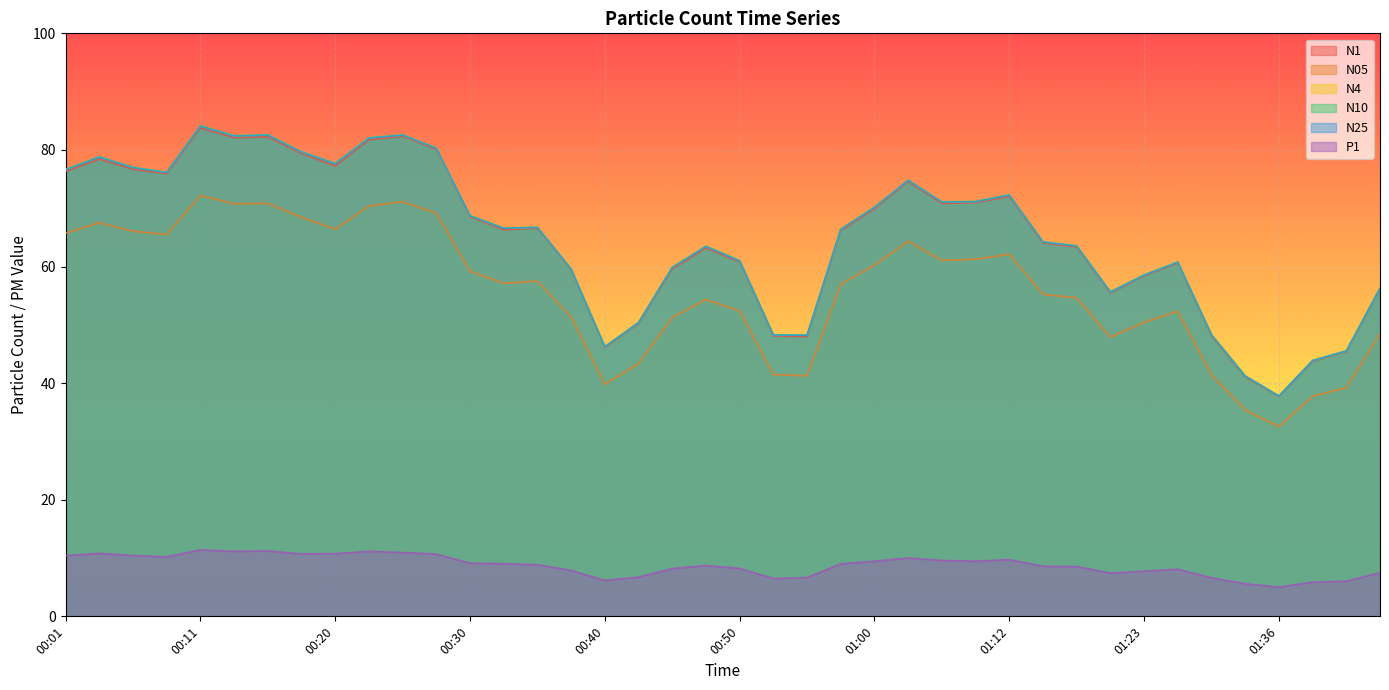

True or false: N4 has a value of 17.7 at 00:45.

False